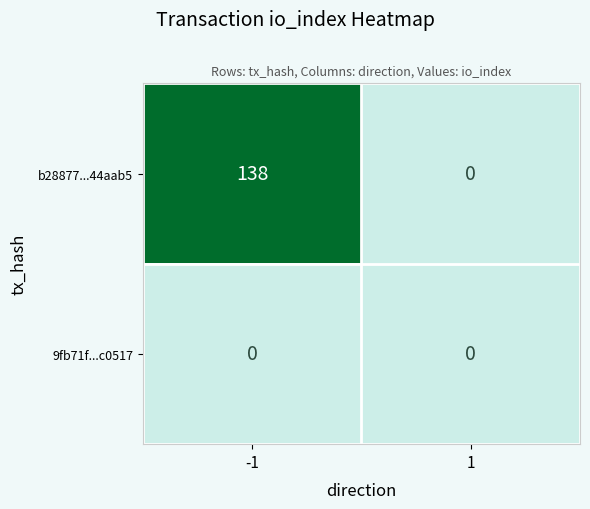

At how many categories does at least one series exceed 39?

1